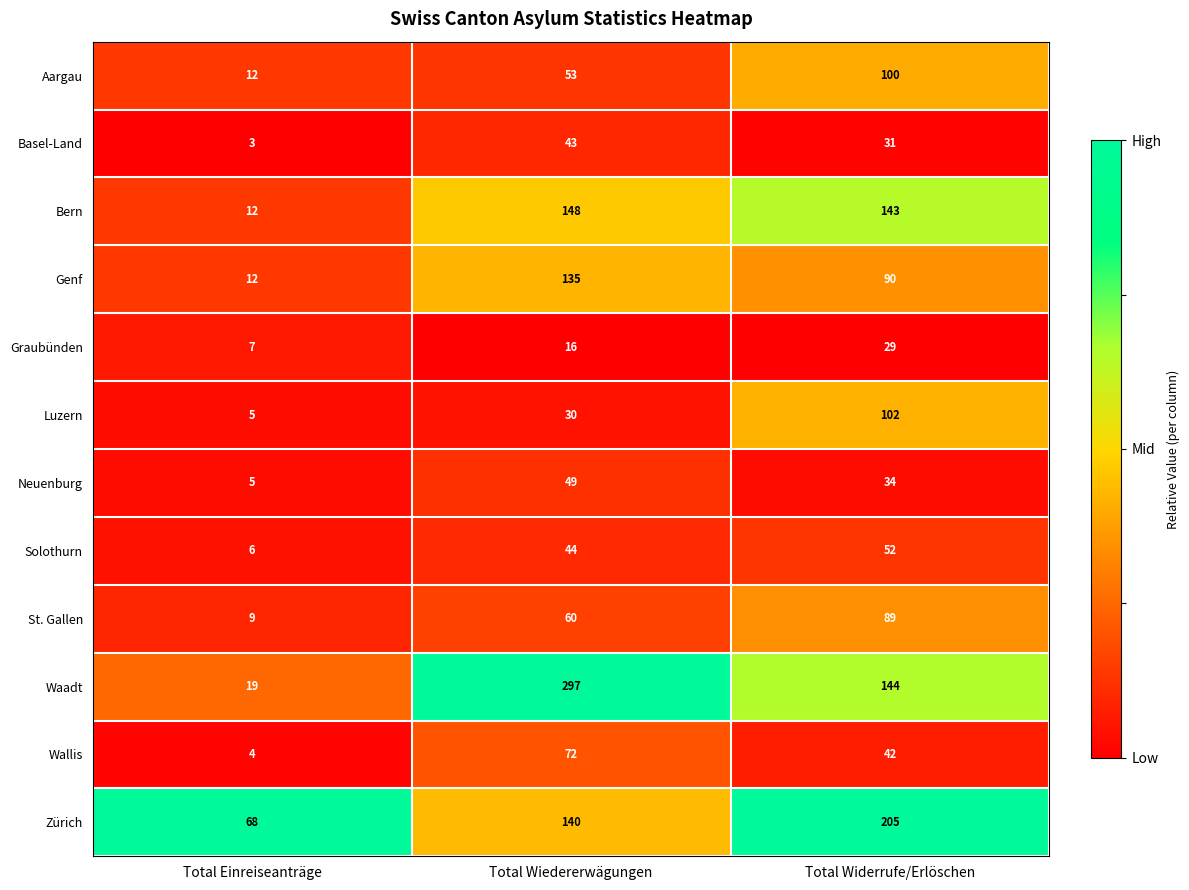

Which series changed the most between Total Wiedererwägungen and Total Widerrufe/Erlöschen?

Waadt